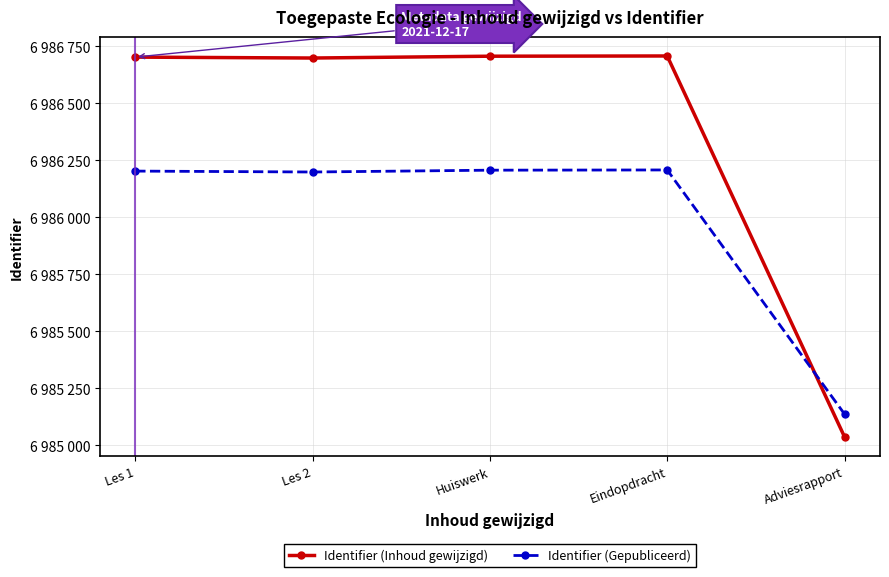

How many data points in Identifier (Gepubliceerd) are less than 6986203?

2